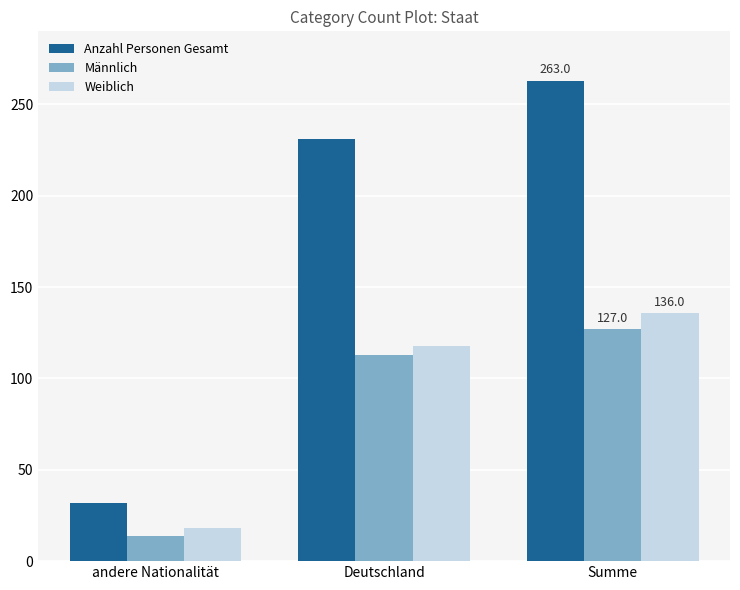

Where is Anzahl Personen Gesamt nearest to the value 147?

Deutschland